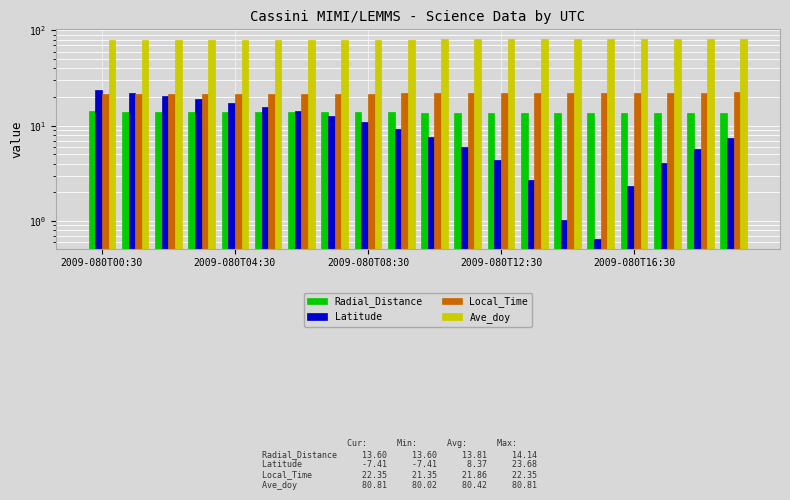

True or false: Latitude has a value of 0.4 at 14.

False